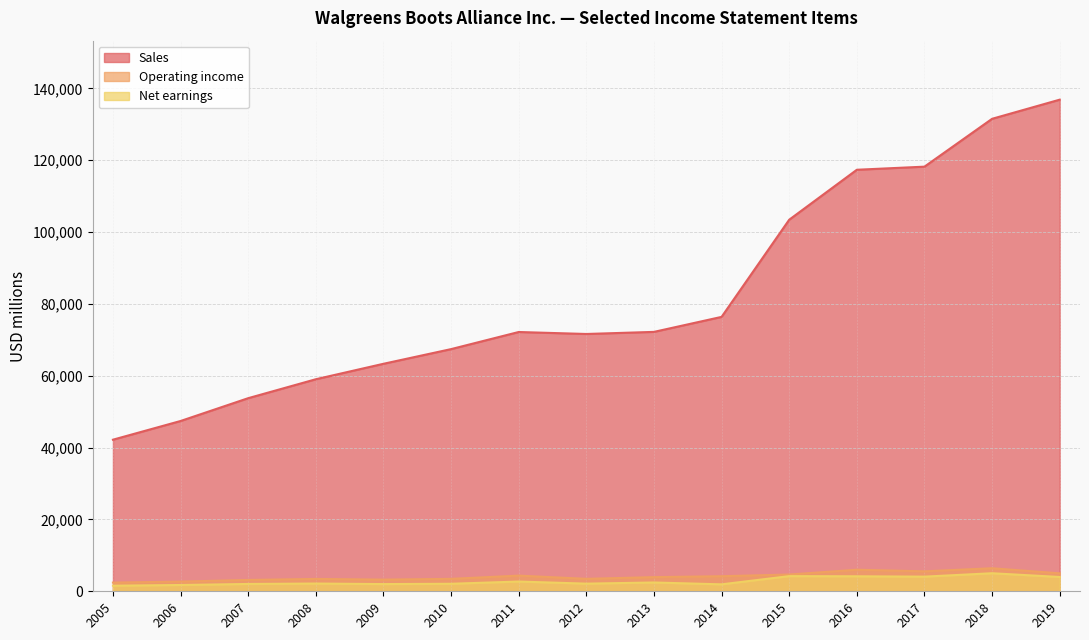

At which label does Net earnings reach its minimum?

2005